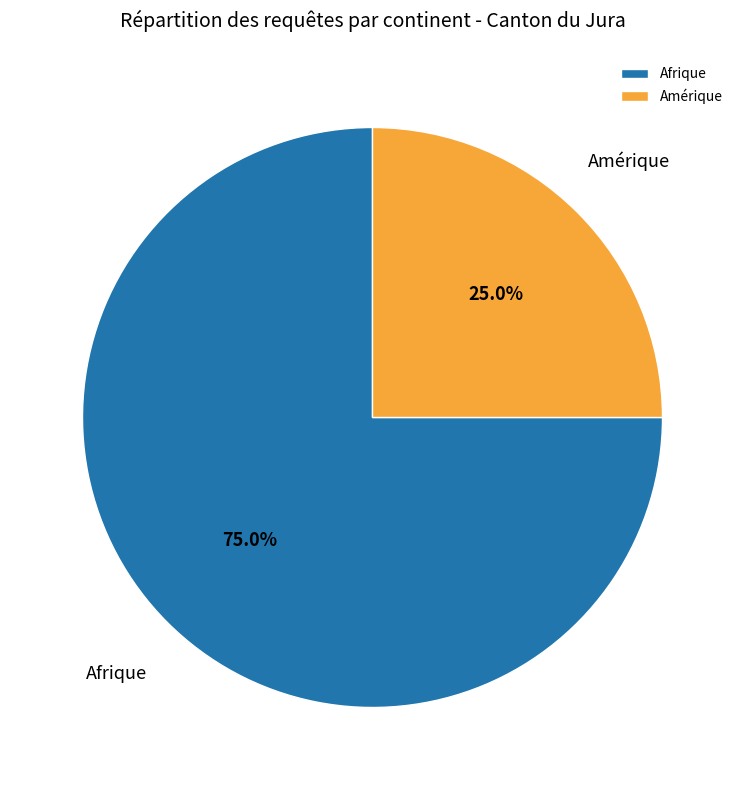

What percentage is NOT represented by Afrique?

25.0%